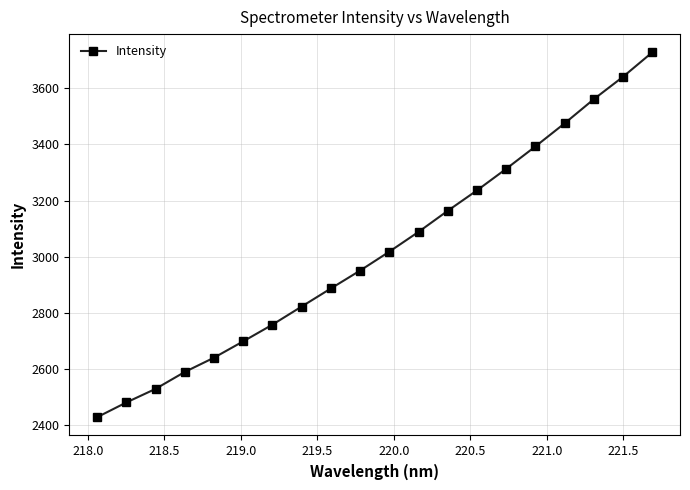

What is the difference between the maximum and minimum values?

1300.9